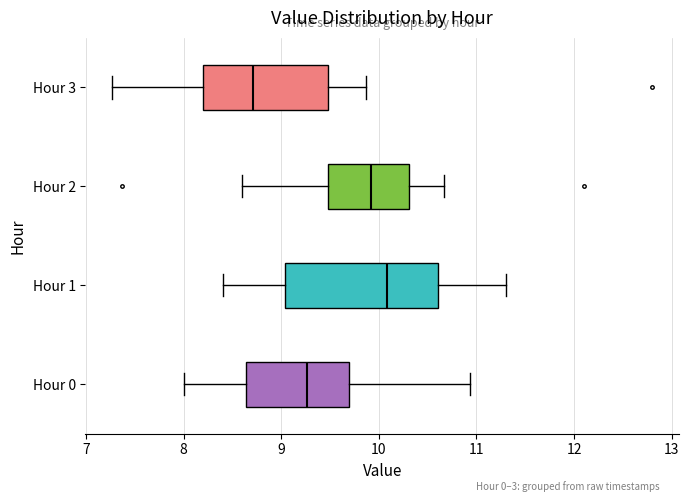

Comparing the boxes themselves (not the whiskers), which one is the widest?

Hour 1